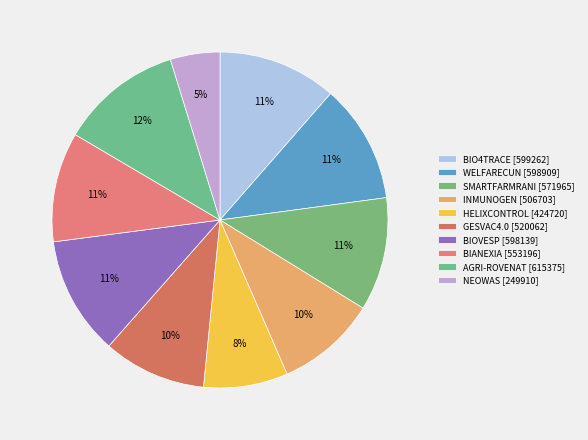

How many segments does this pie chart have?

10